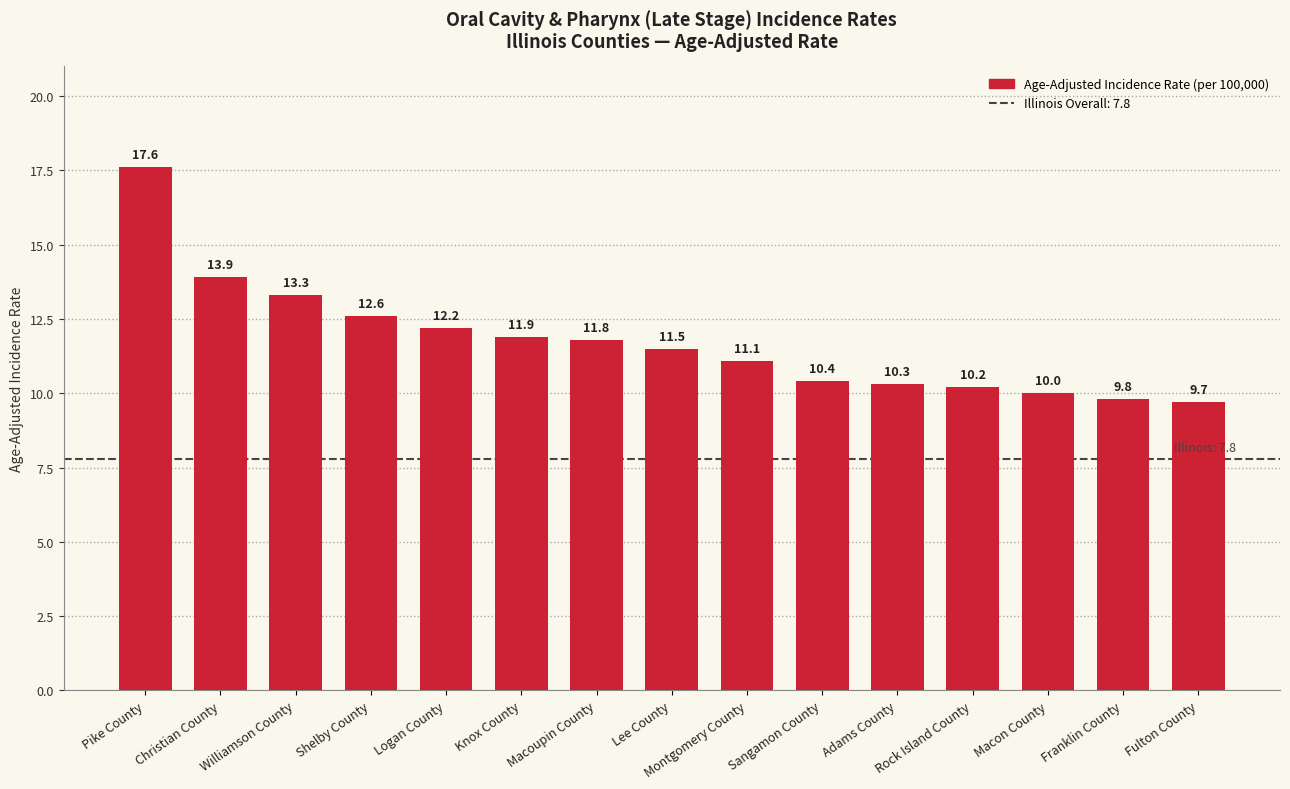

Read the value at Franklin County.

9.8